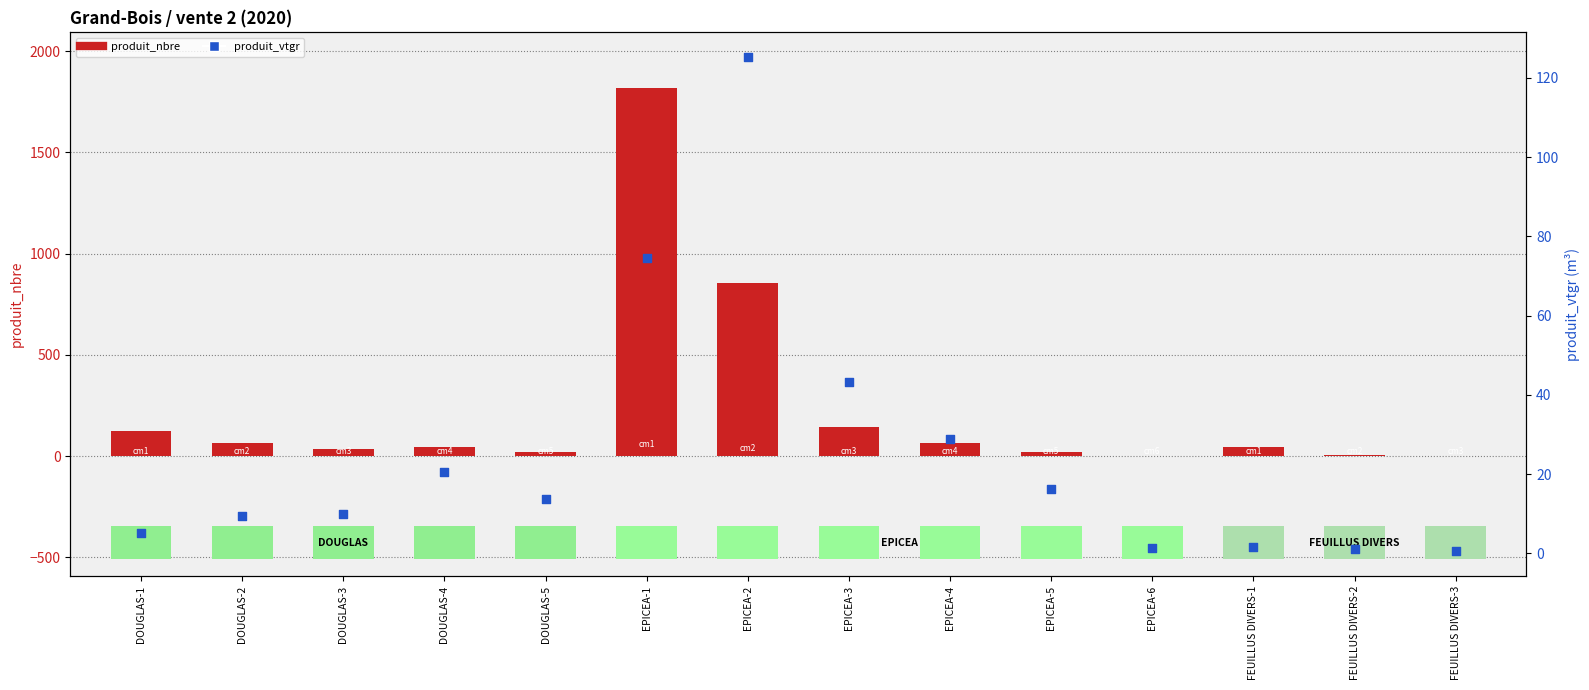

Which series reaches the minimum Y coordinate?

produit_vtgr